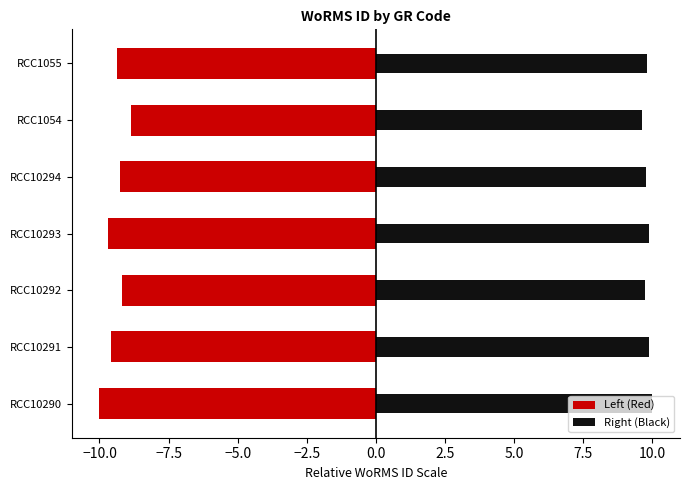

Count the Right (Black) values in the range 9 to 10.

7